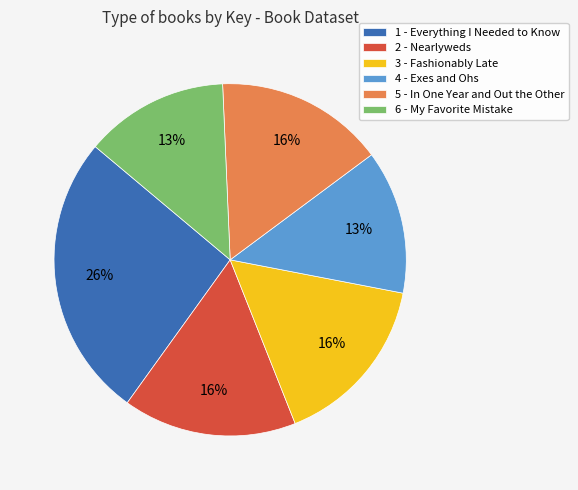

Is the sum of 5 - In One Year and Out the Other and 4 - Exes and Ohs greater than half?

No